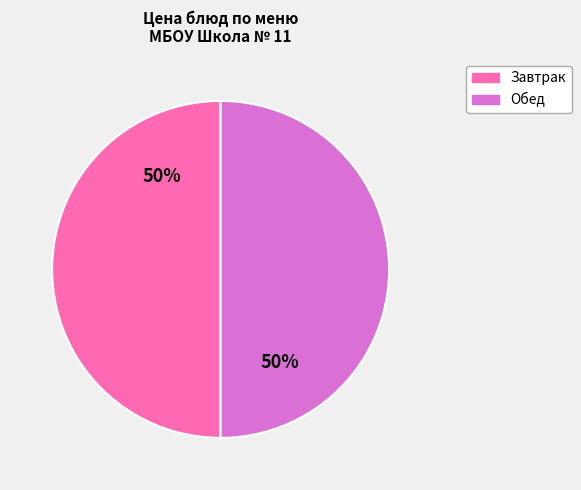

To the nearest percent, what is the average slice percentage?

50%